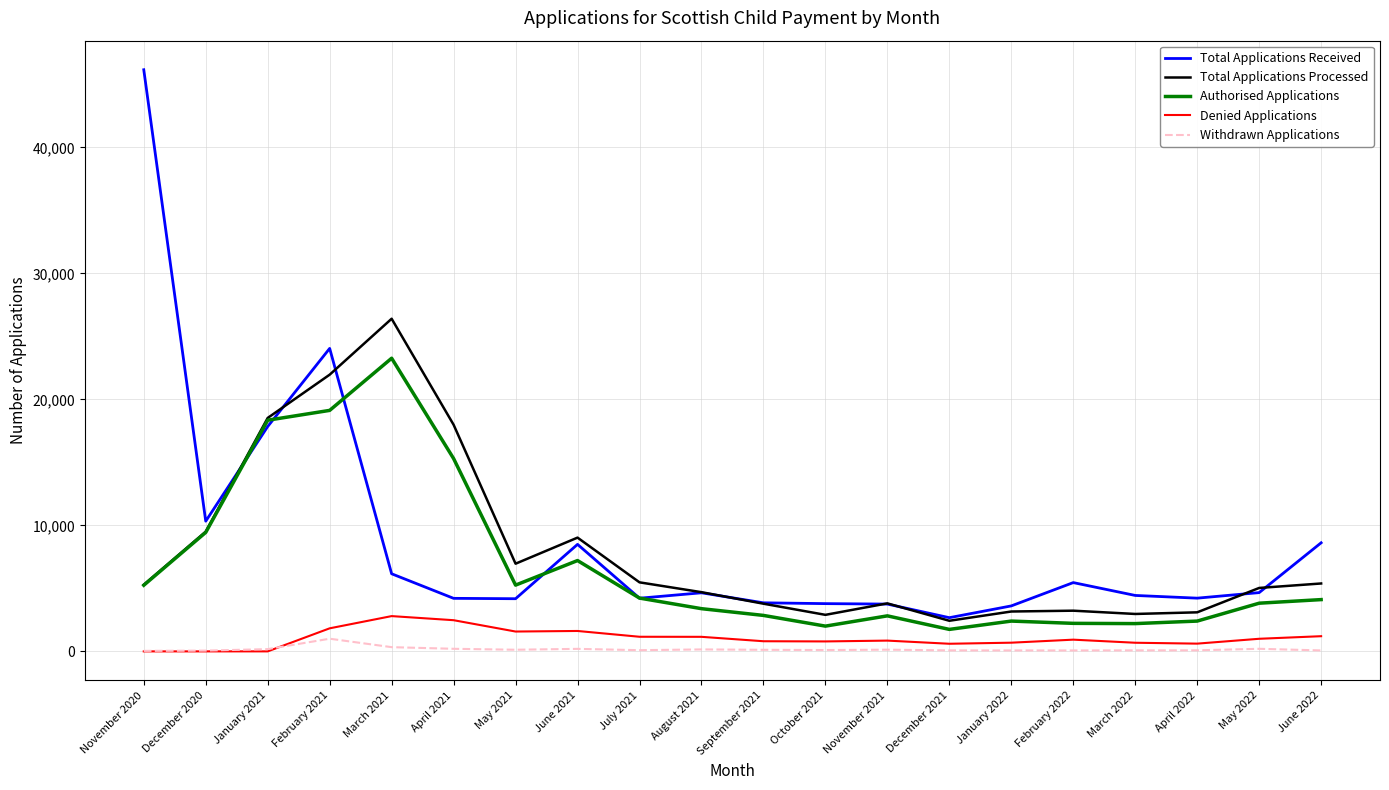

How many lines are shown in the chart?

5